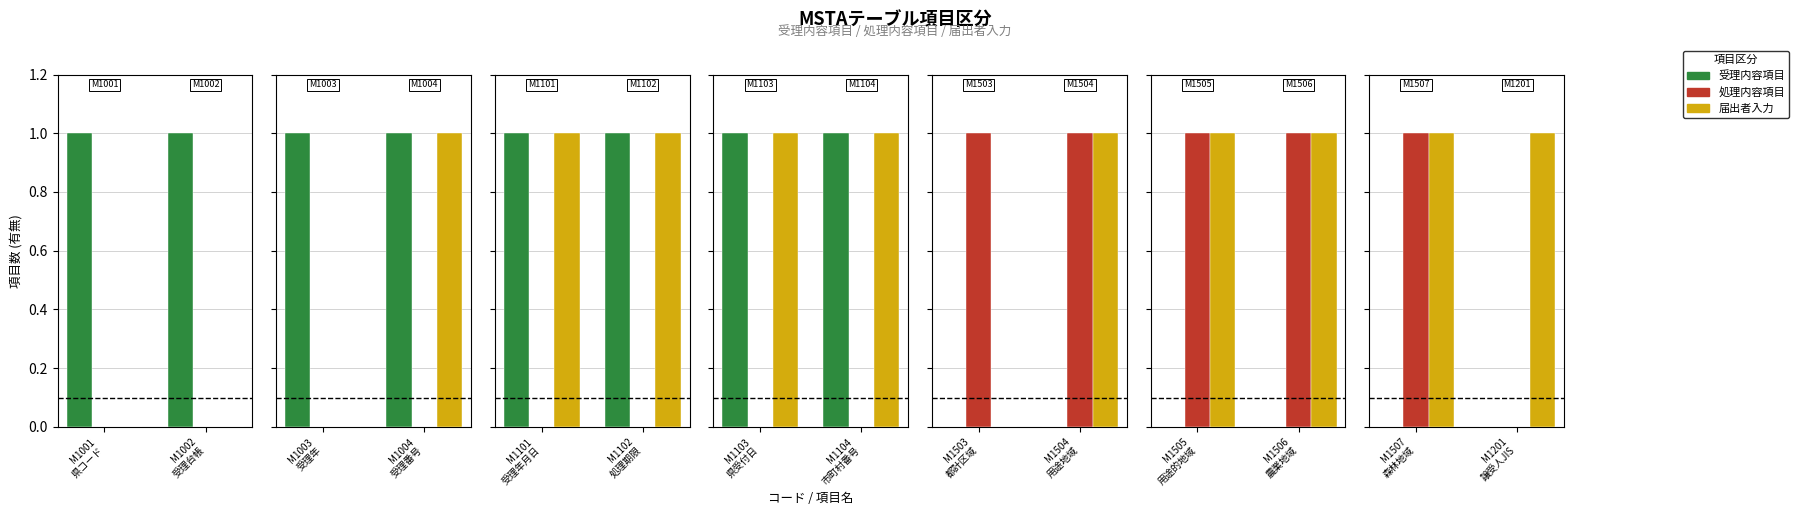

What is the spread (max minus min) of values at M1507 森林地域?

1